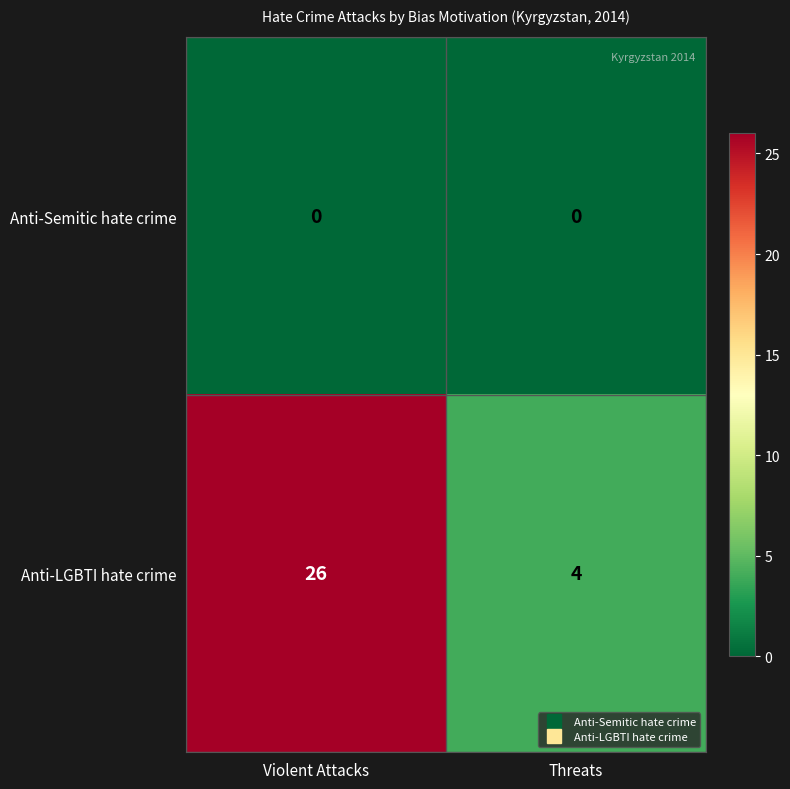

At which category is the sum across all series the highest?

Violent Attacks